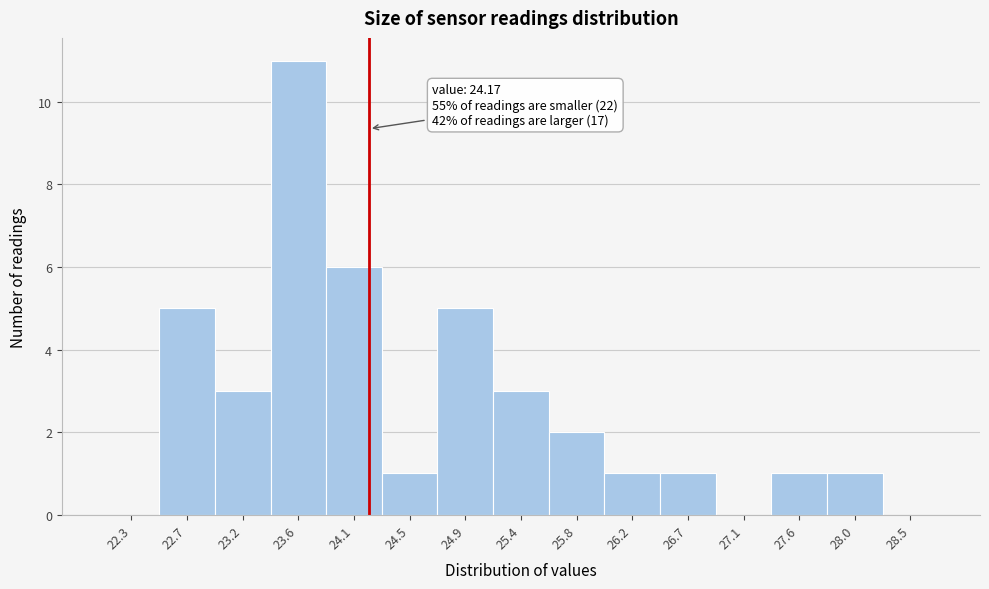

Over which range of the x-axis is the bar tallest?

23.39 to 23.83